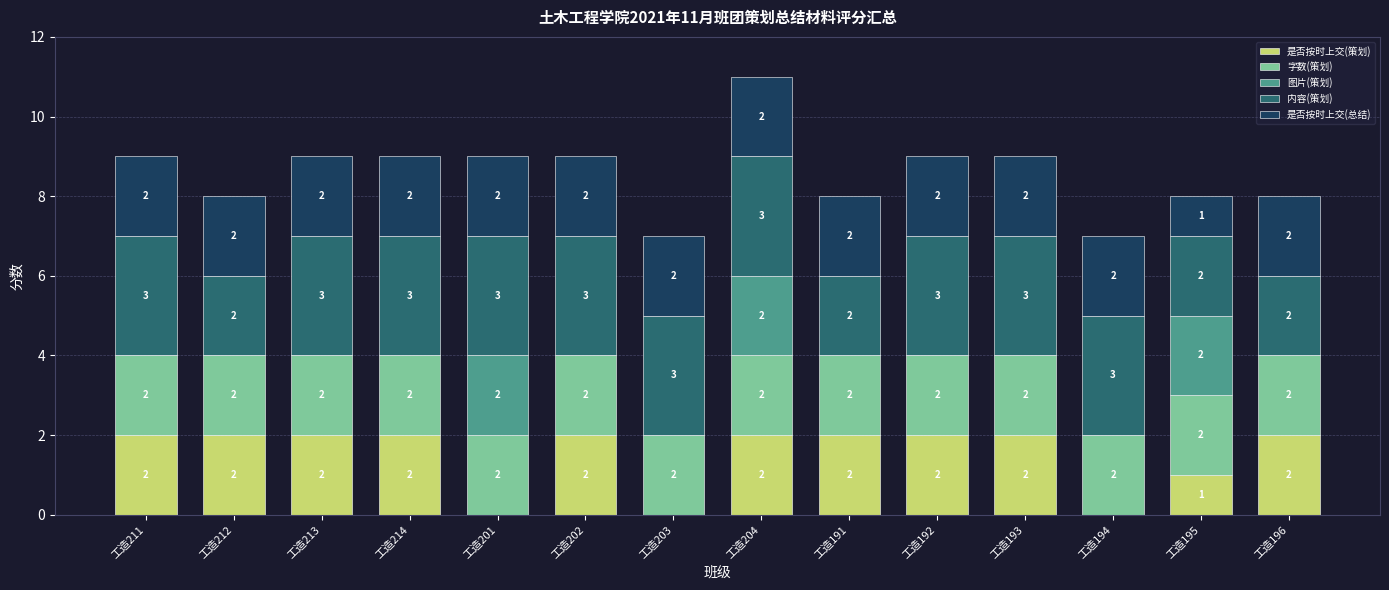

At which category is the sum across all series the highest?

工造204